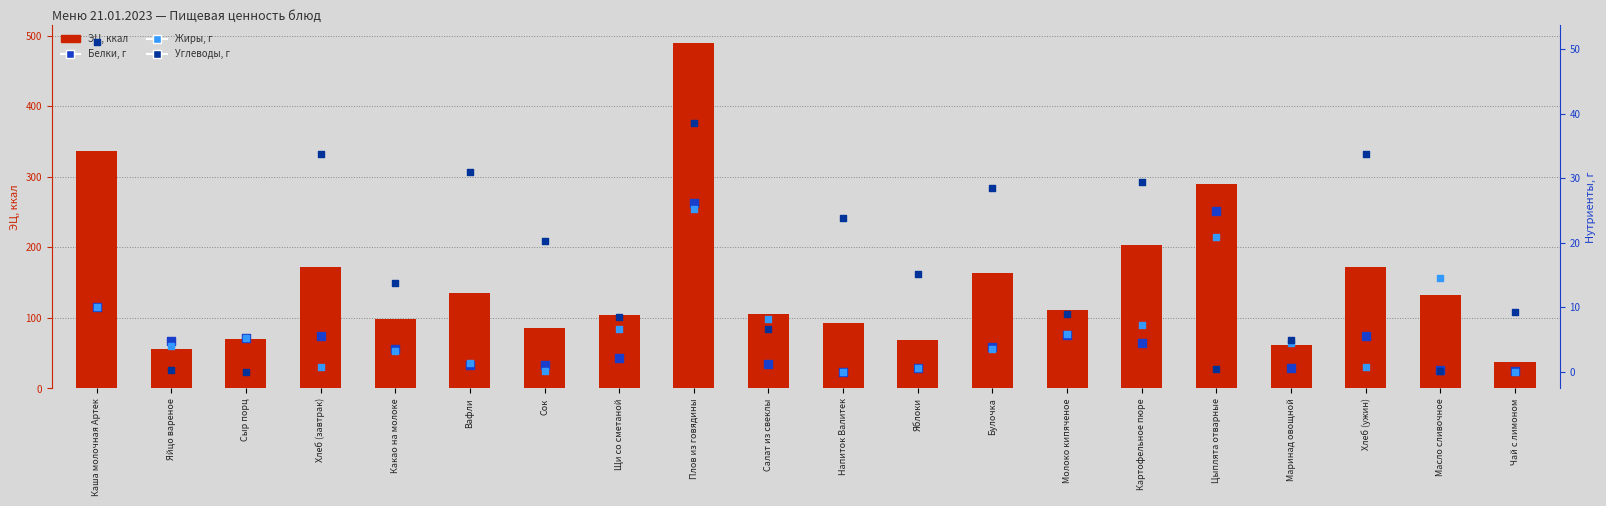

What are all the series names shown in the legend?

ЭЦ, ккал, Белки, г, Жиры, г, Углеводы, г